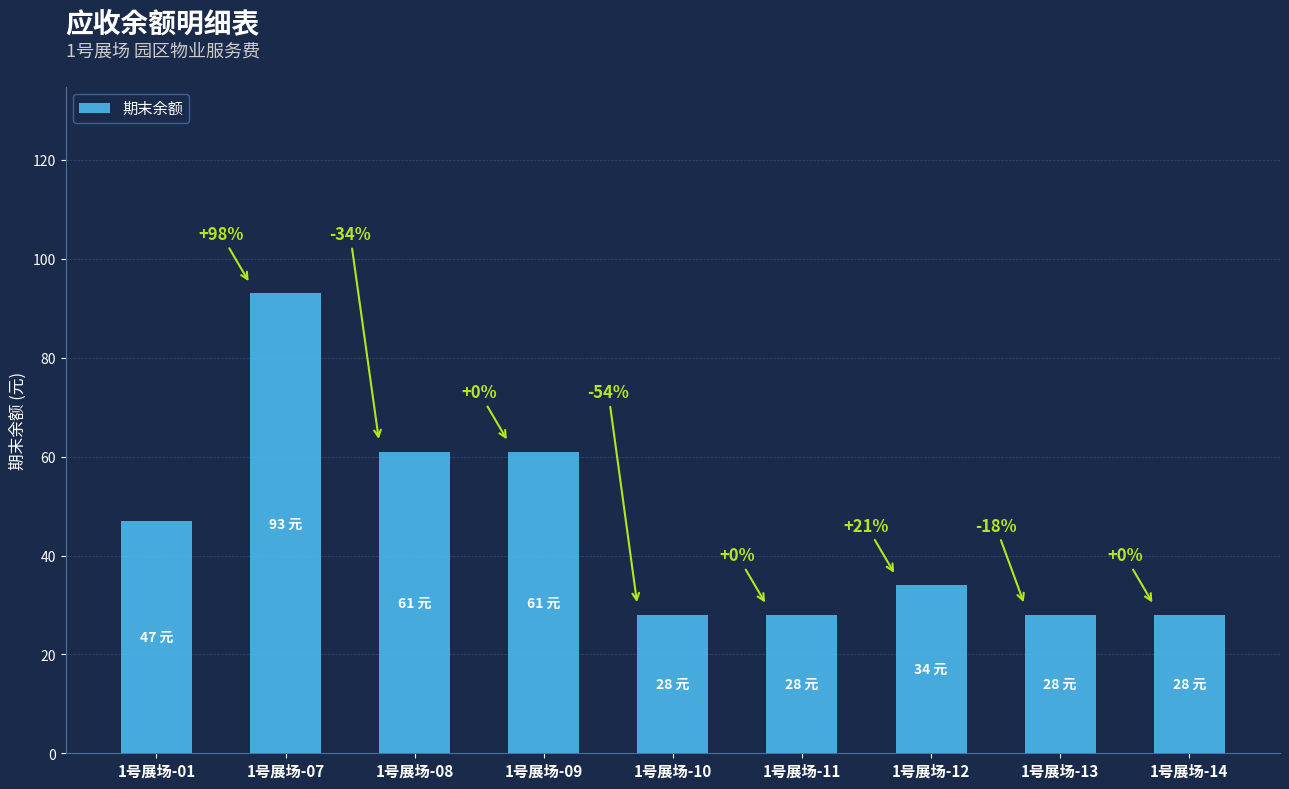

What is the difference between the second highest and minimum values?

33